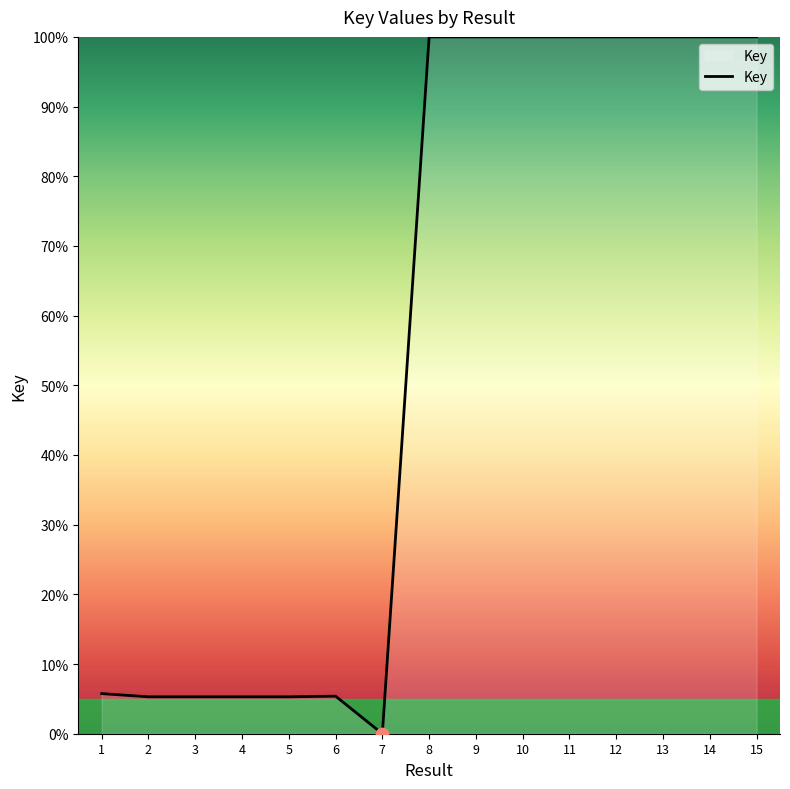

What is the change in value from 7 to 11?

+100.0